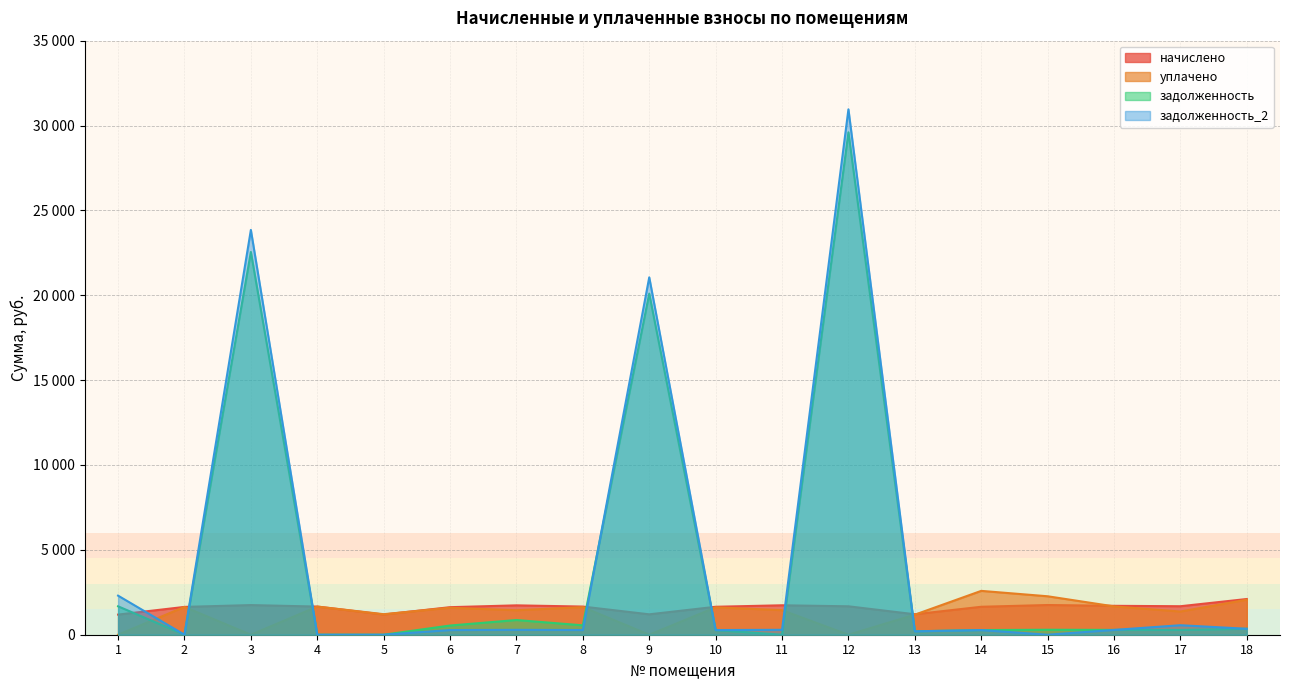

Which series ends up on top after the final intersection of задолженность and начислено?

начислено